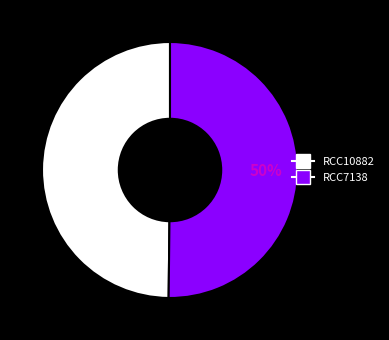

Do RCC10882 and RCC7138 together represent more than half of the pie?

Yes